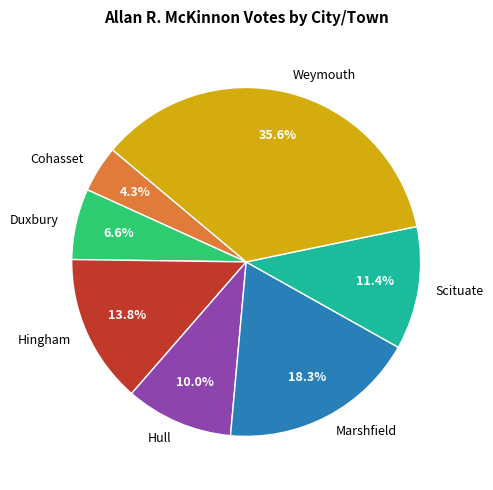

Is Cohasset the majority of the pie?

No